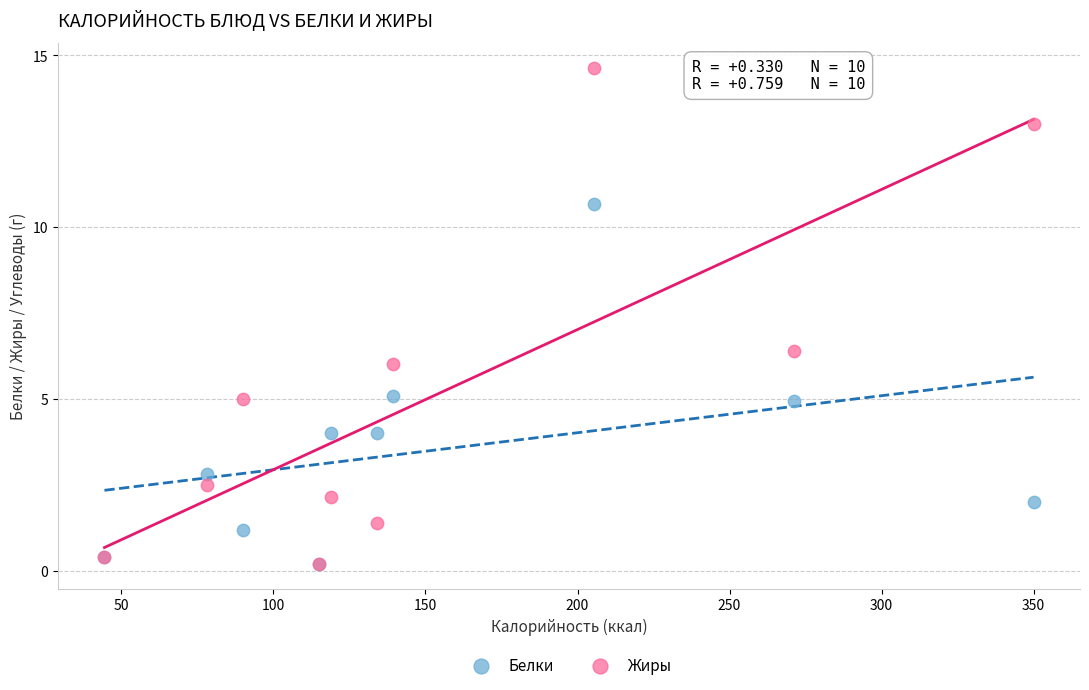

What are all the series names shown in the legend?

Белки, Жиры